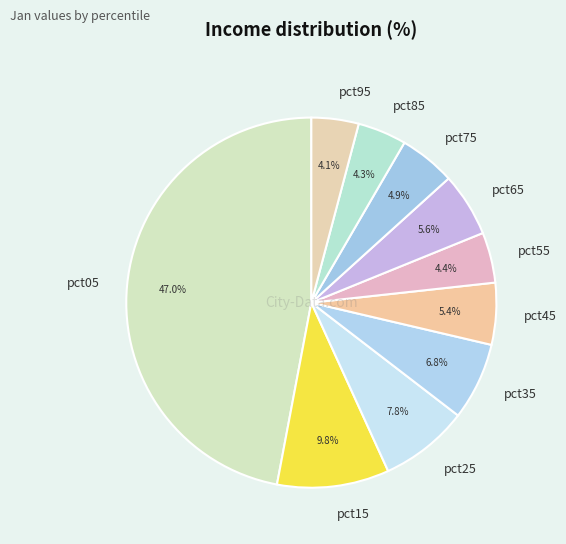

Which category has the biggest portion of the pie?

pct05